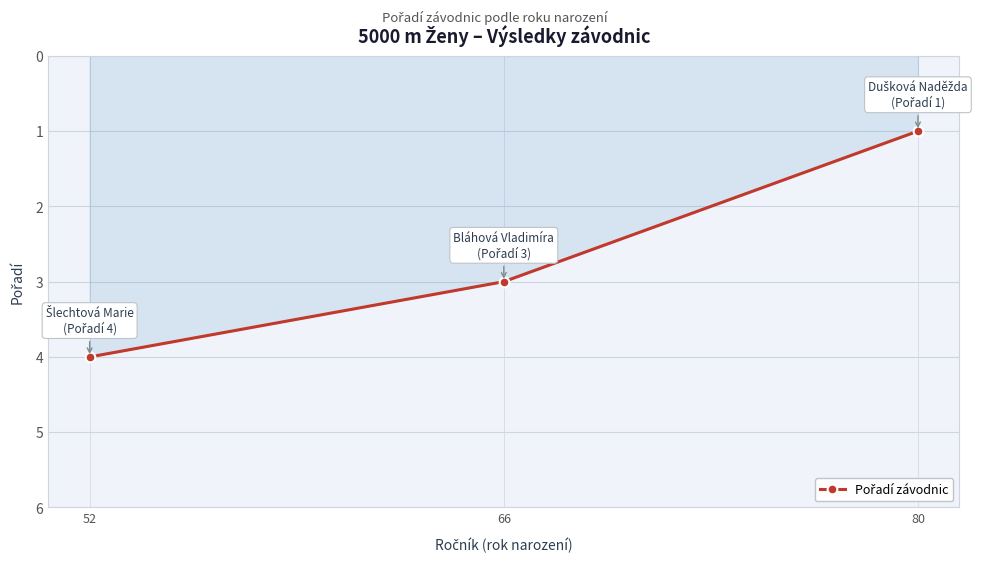

How many values exceed 3?

1